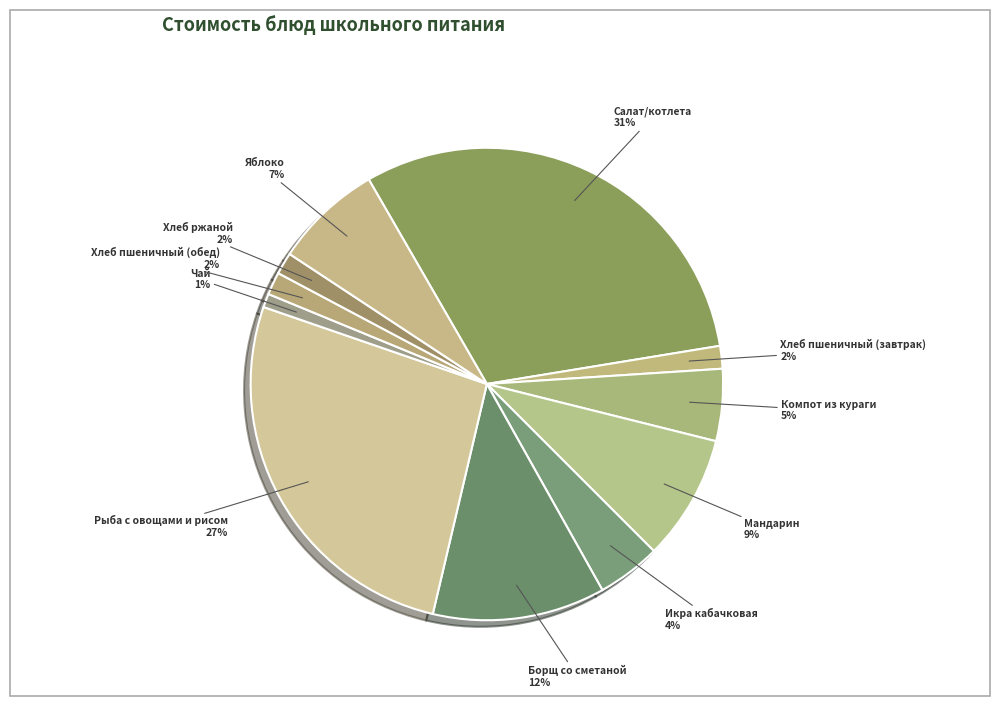

Count the number of slices in the pie.

11